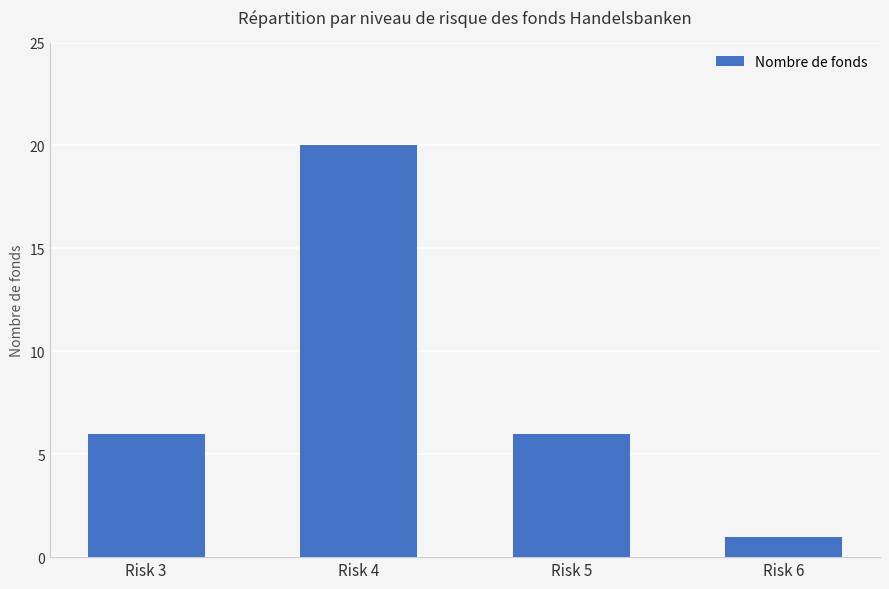

Are the bars grouped side by side (vs. stacked)?

No